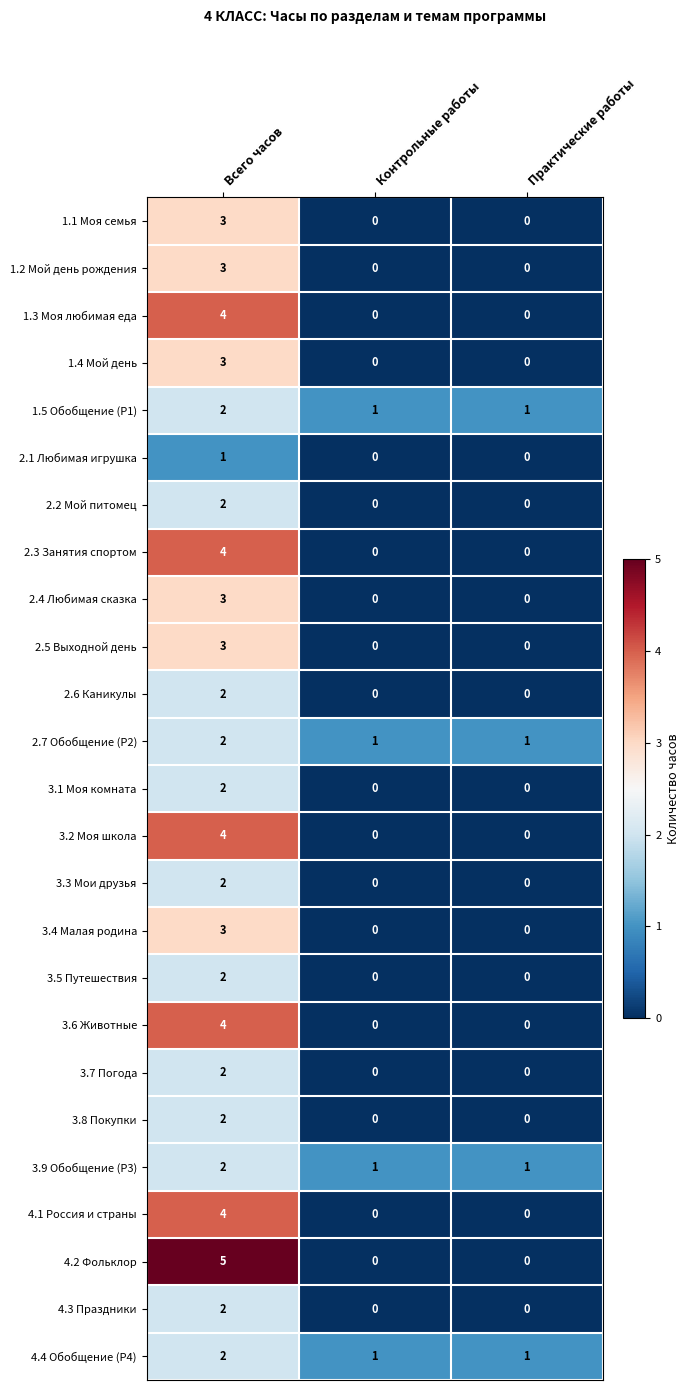

What is the difference between the maximum and minimum values in the 3.4 Малая родина series?

3